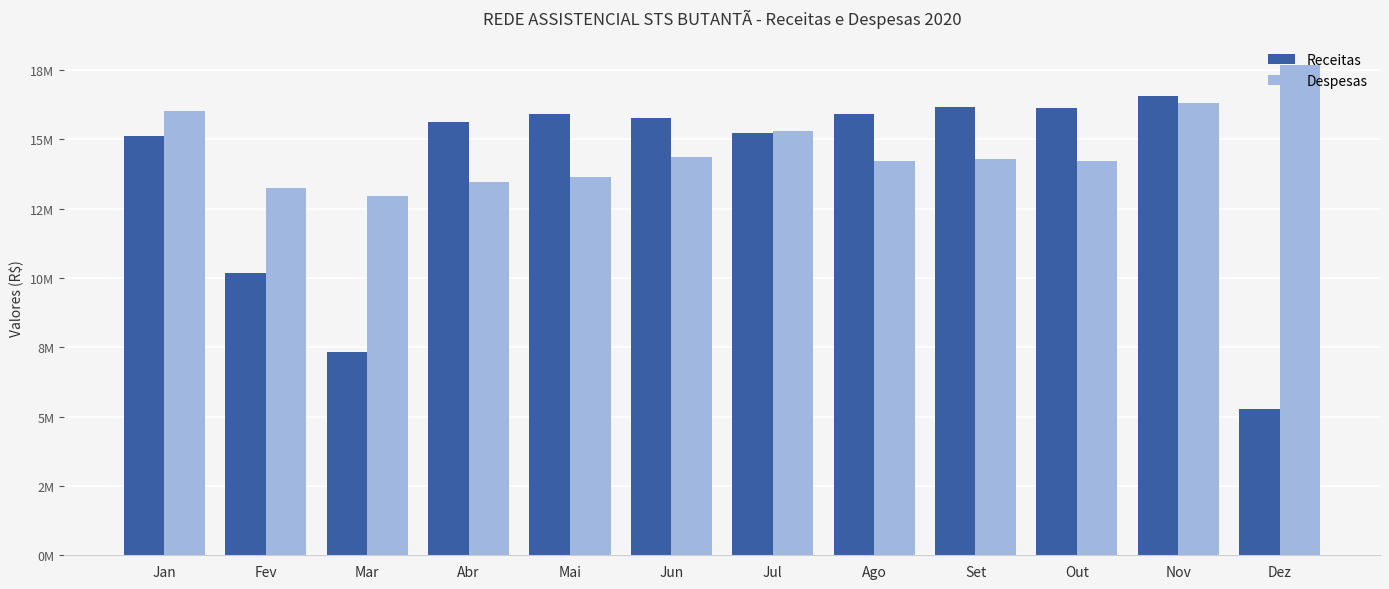

Which series changed the most between Jun and Nov?

Despesas